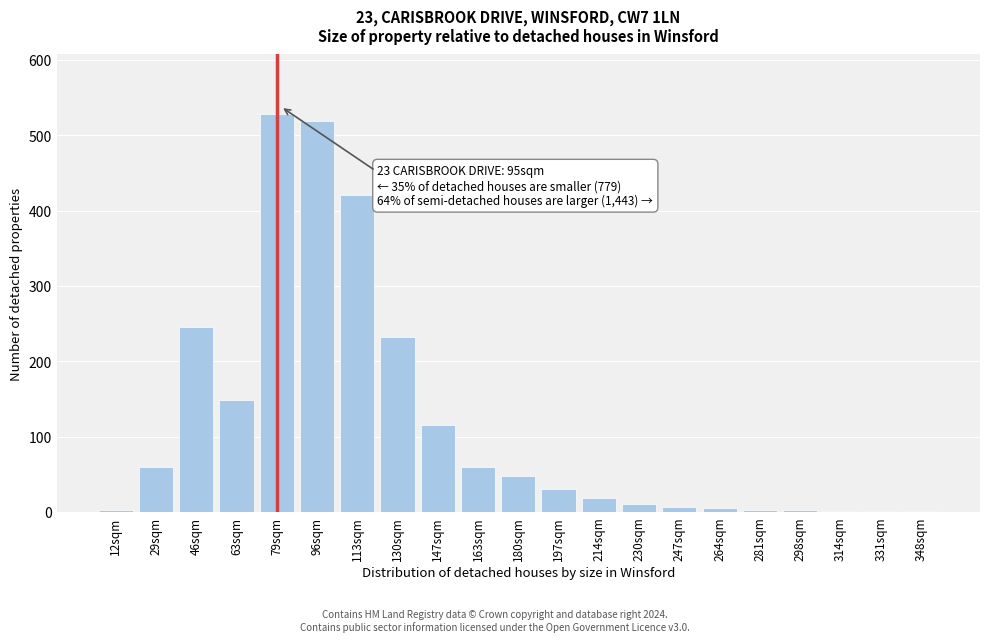

At which label is the value closest to 264?

46sqm